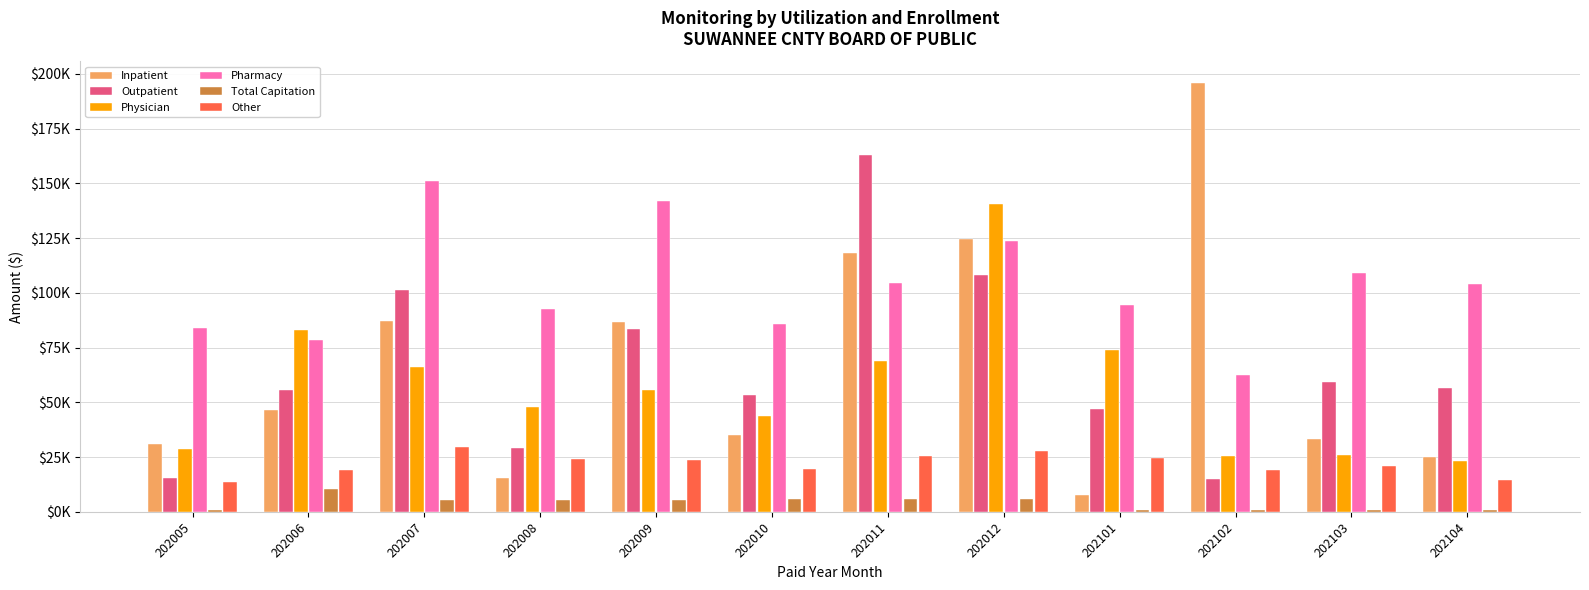

Between 202104 and 202005, which is larger?

202005